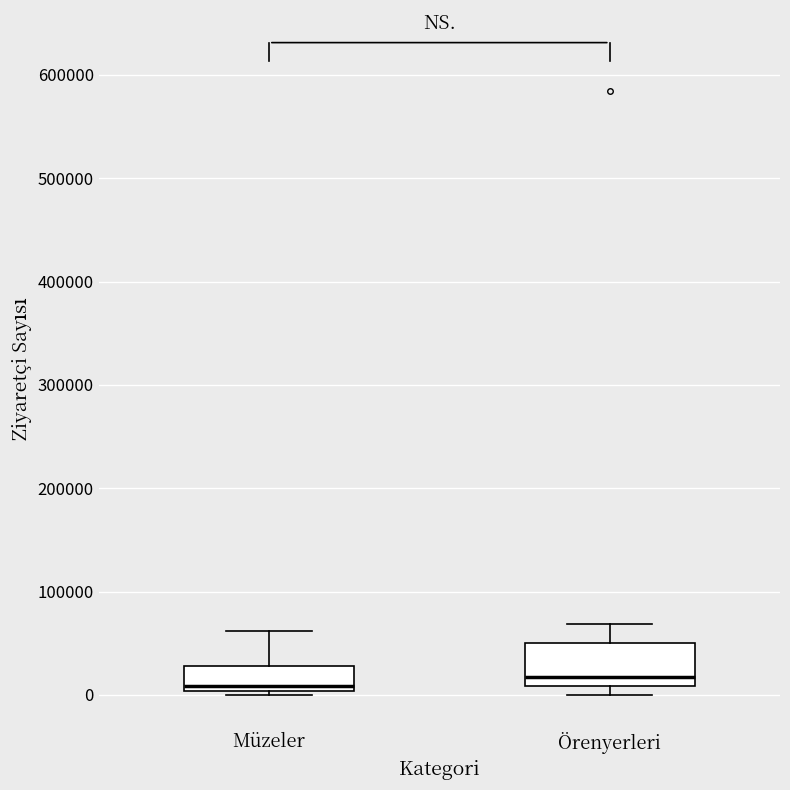

Comparing the boxes themselves (not the whiskers), which one is the tallest?

Örenyerleri